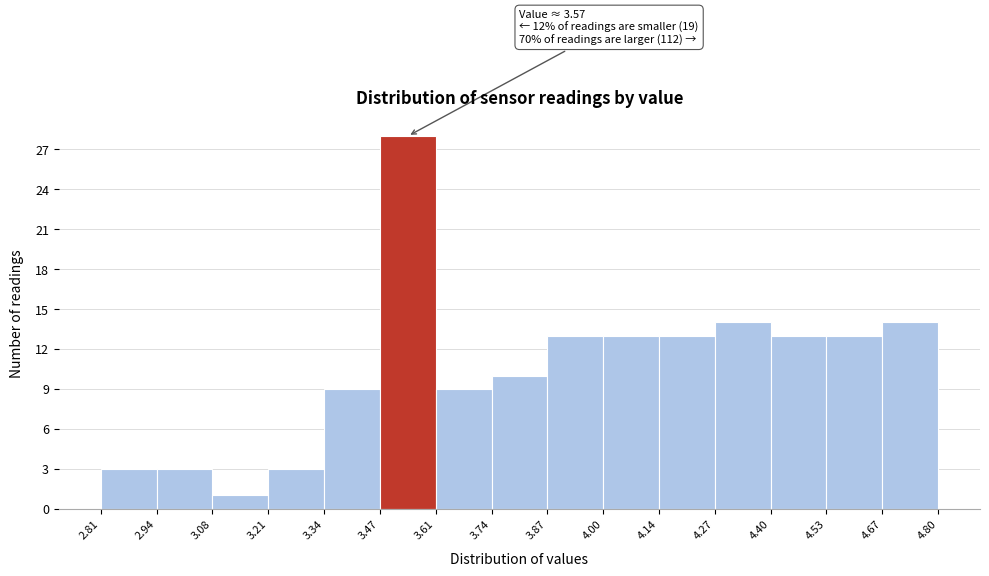

Which range on the x-axis has the tallest bar?

3.47 to 3.61